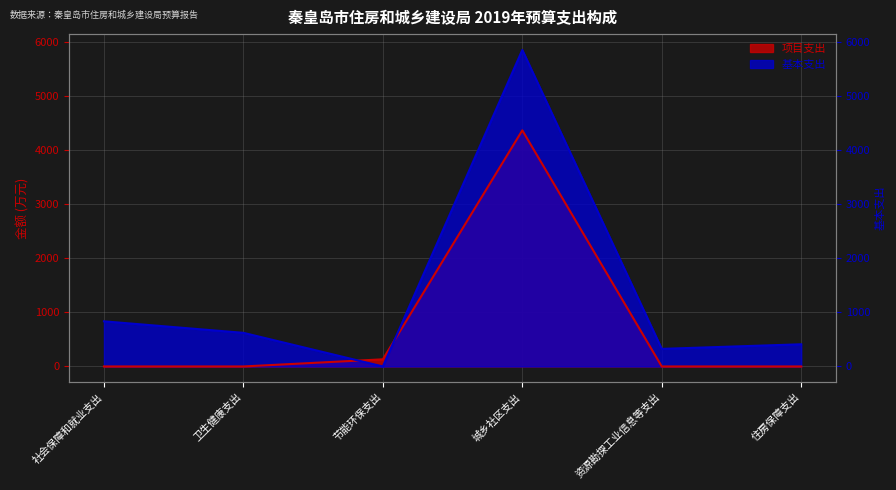

At how many categories does at least one series exceed 2961?

1